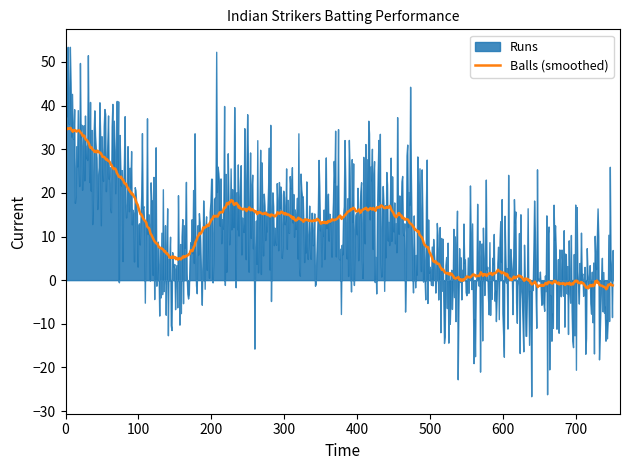

Which series has the largest range (max minus min)?

Runs